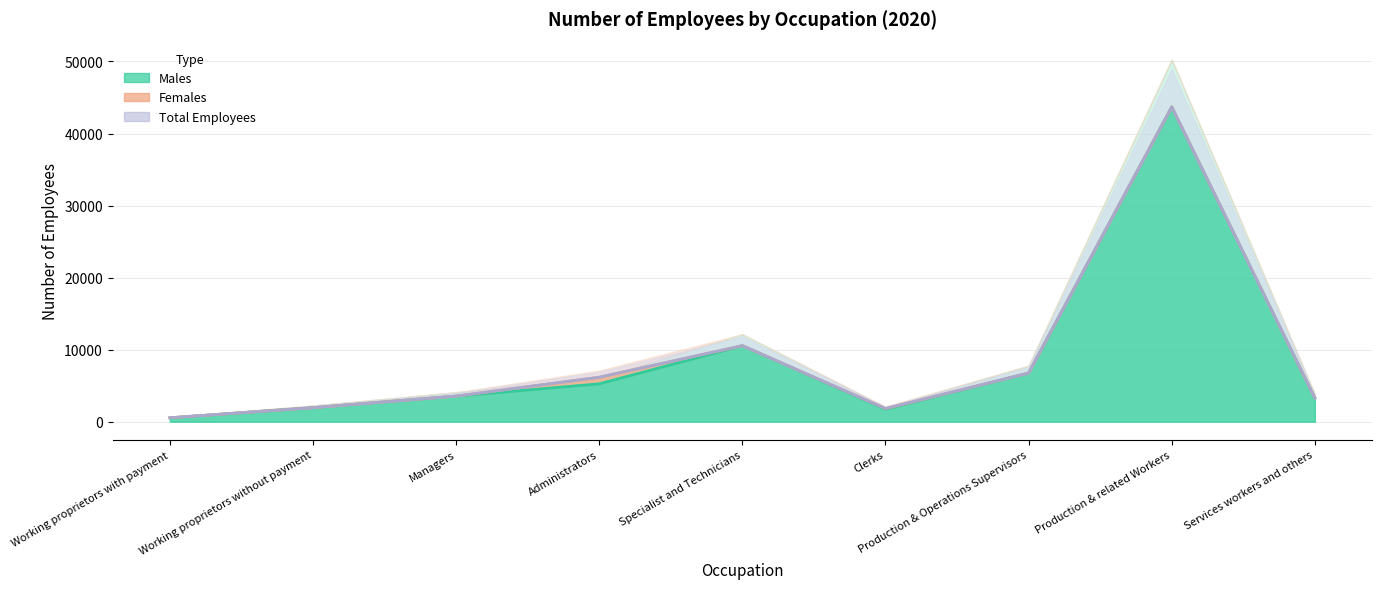

Where is Males nearest to the value 22118?

Specialist and Technicians